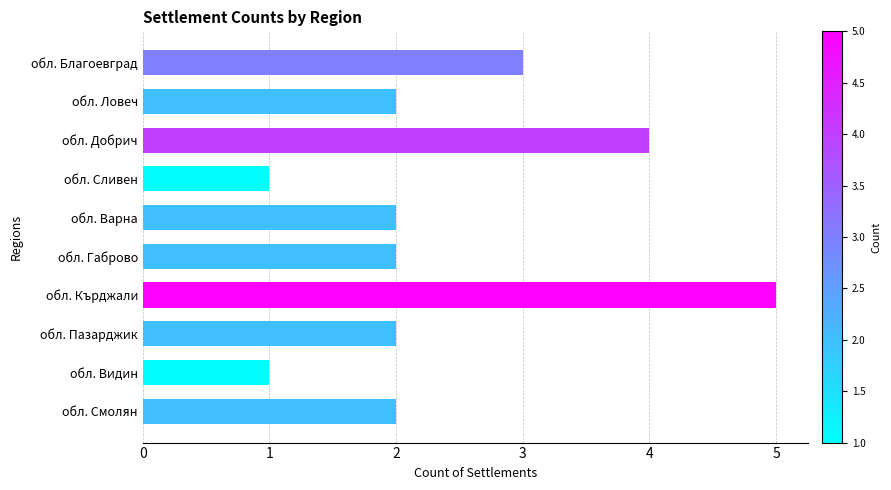

What is the sum of the values at обл. Добрич and обл. Благоевград?

7